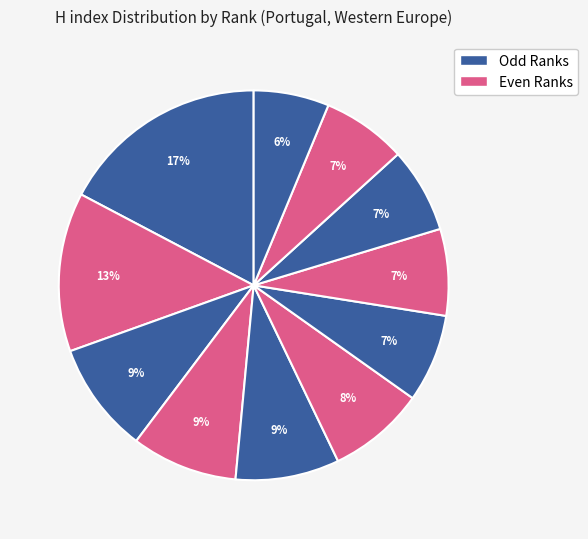

How many segments does this pie chart have?

11